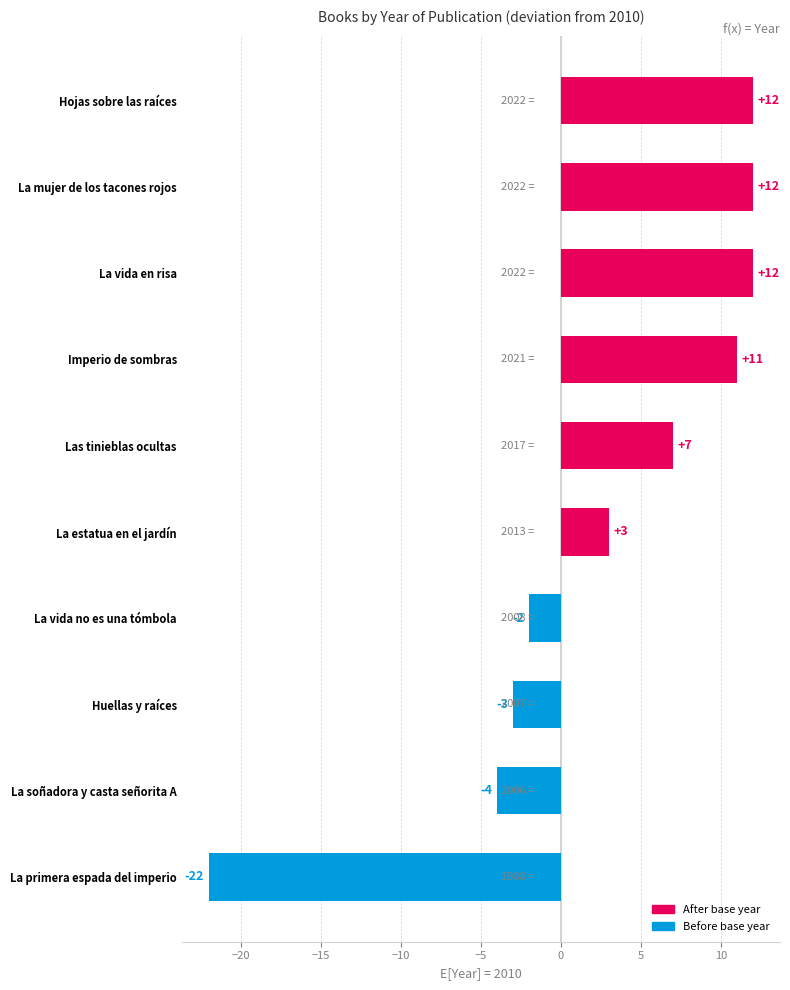

What is the maximum value shown in the chart?

12